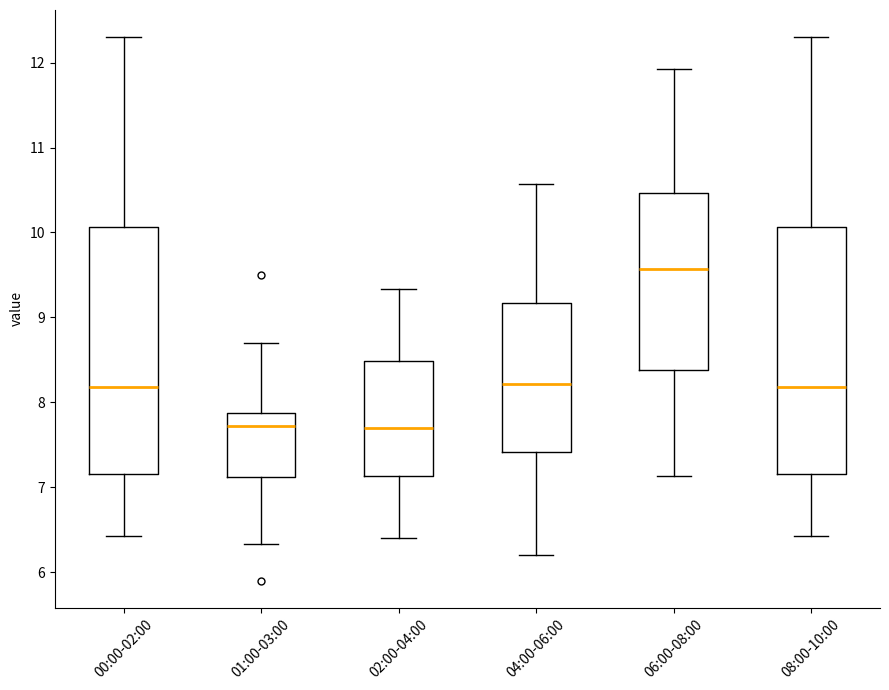

Reading left to right, transcribe this box plot: for each box, give where its median line is, the range the box spans, and where its two whiskers end, as read against the y-axis. The values are not printed on the chart, so give them approximately, as read against the axis.

00:00-02:00: median 8.2, box 7.2 to 10.1, whiskers 6.4 to 12.3
01:00-03:00: median 7.7, box 7.1 to 7.9, whiskers 6.3 to 8.7
02:00-04:00: median 7.7, box 7.1 to 8.5, whiskers 6.4 to 9.3
04:00-06:00: median 8.2, box 7.4 to 9.2, whiskers 6.2 to 10.6
06:00-08:00: median 9.6, box 8.4 to 10.5, whiskers 7.1 to 11.9
08:00-10:00: median 8.2, box 7.2 to 10.1, whiskers 6.4 to 12.3